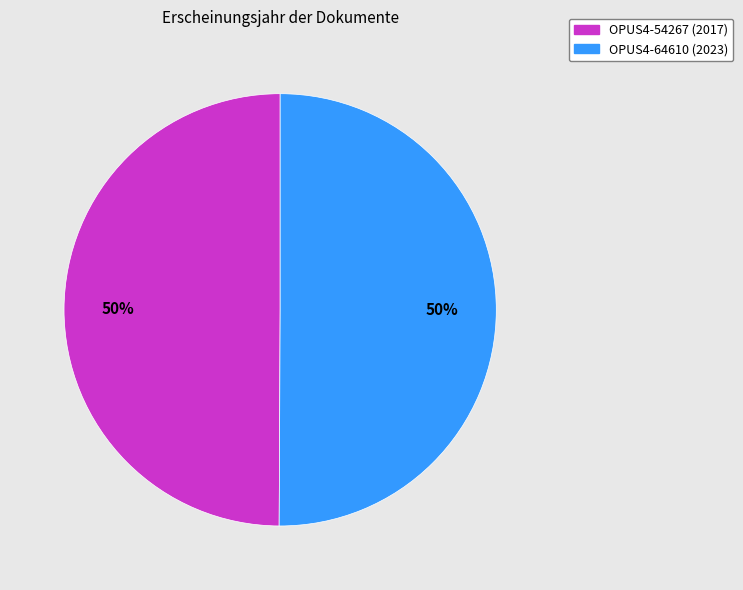

What percentage is the OPUS4-54267 slice, to the nearest percent?

50%